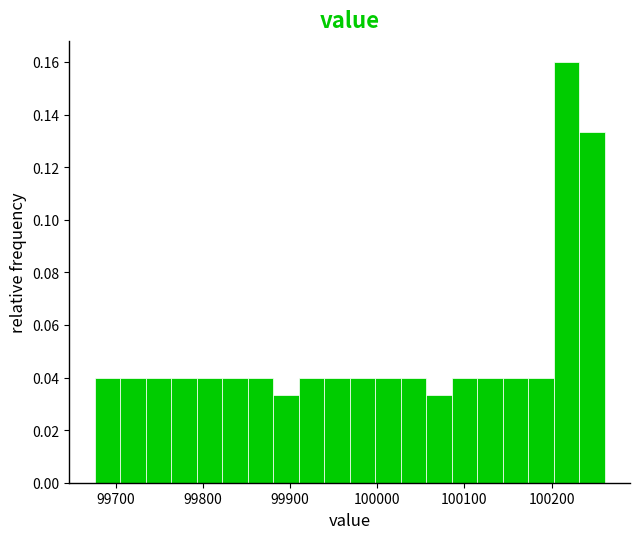

Around what value on the x-axis is the tallest bar? Give the approximate position of its centre, as read against the axis.

100220